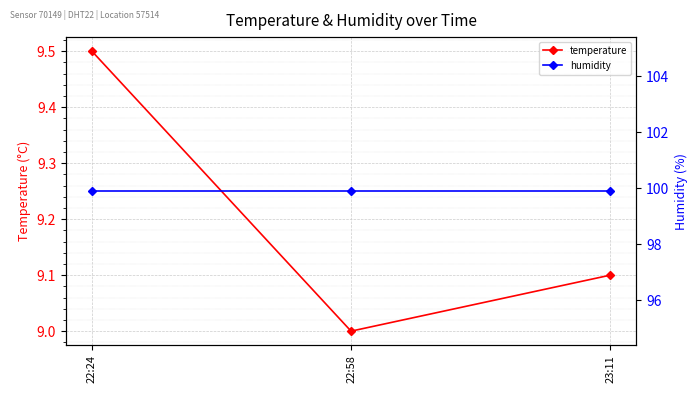

What is the greatest value displayed?

99.9